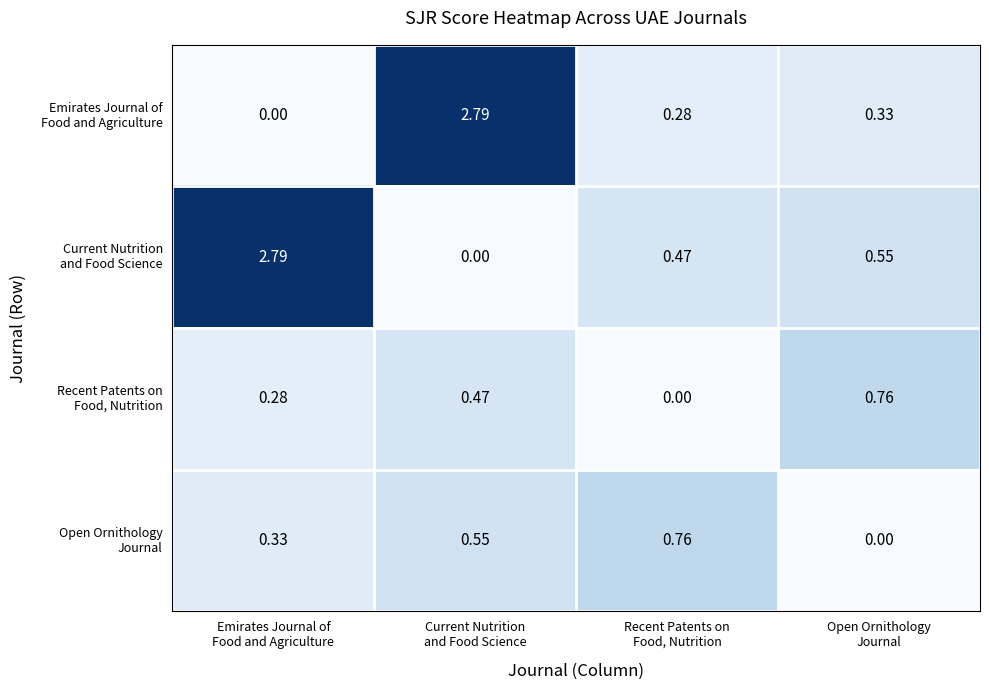

Between Current Nutrition and Food Science and Recent Patents on Food, Nutrition, which series saw the biggest shift?

Emirates Journal of Food and Agriculture